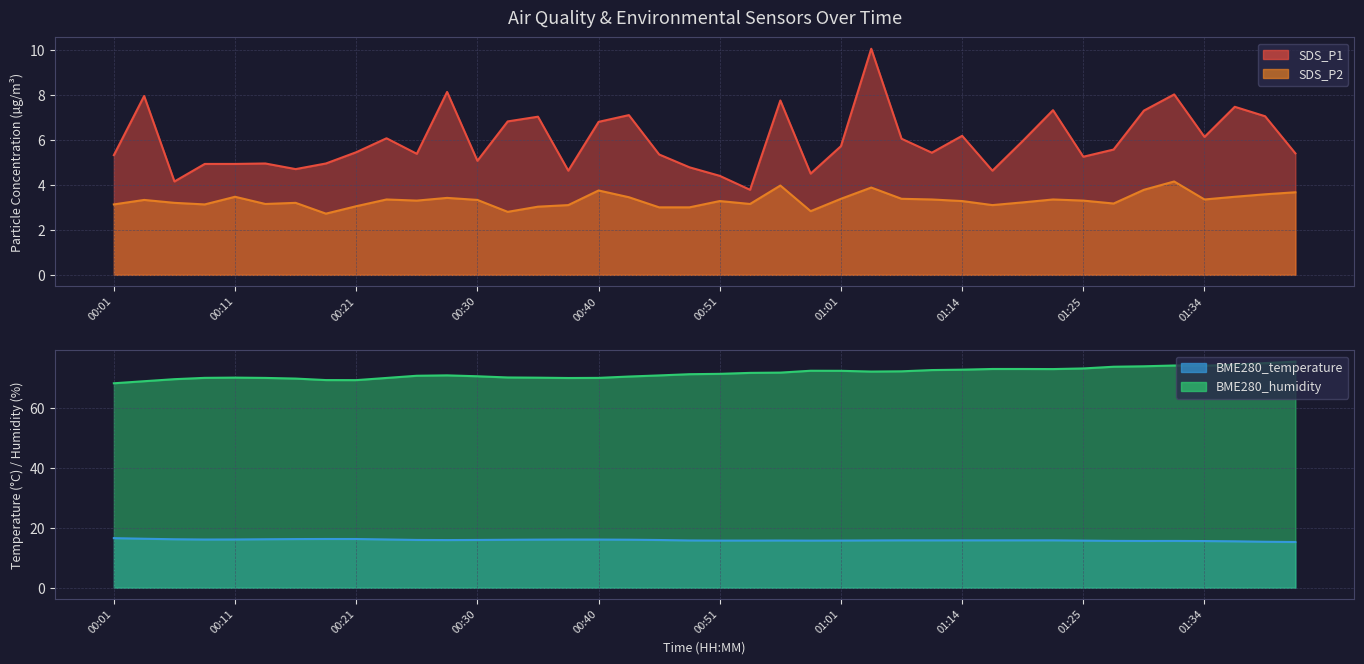

True or false: BME280_temperature and SDS_P2 intersect in this chart.

False